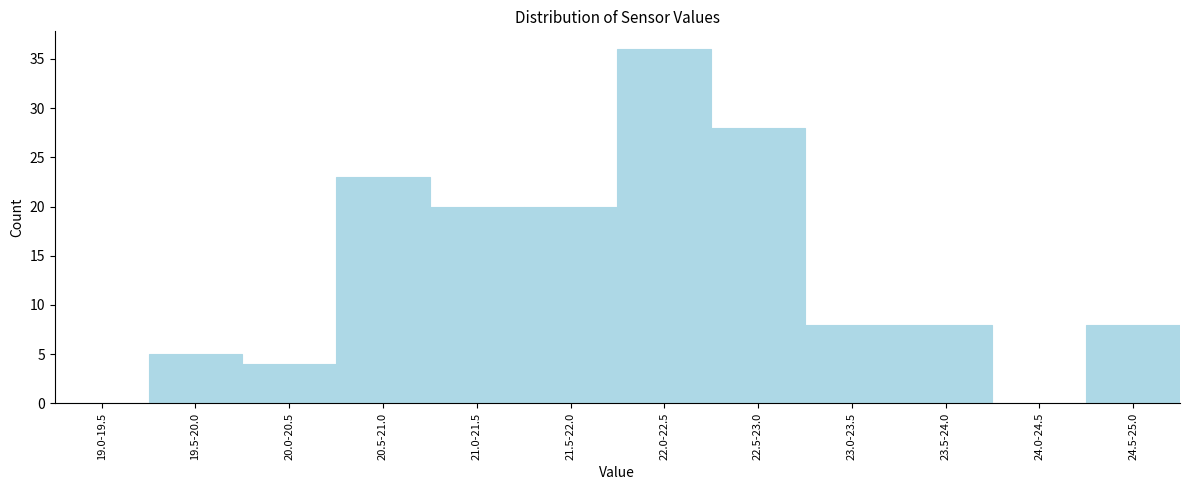

Reading right to left, what are all the values shown in this chart?

24.5-25.0=8	24.0-24.5=0	23.5-24.0=8	23.0-23.5=8	22.5-23.0=28	22.0-22.5=36	21.5-22.0=20	21.0-21.5=20	20.5-21.0=23	20.0-20.5=4	19.5-20.0=5	19.0-19.5=0